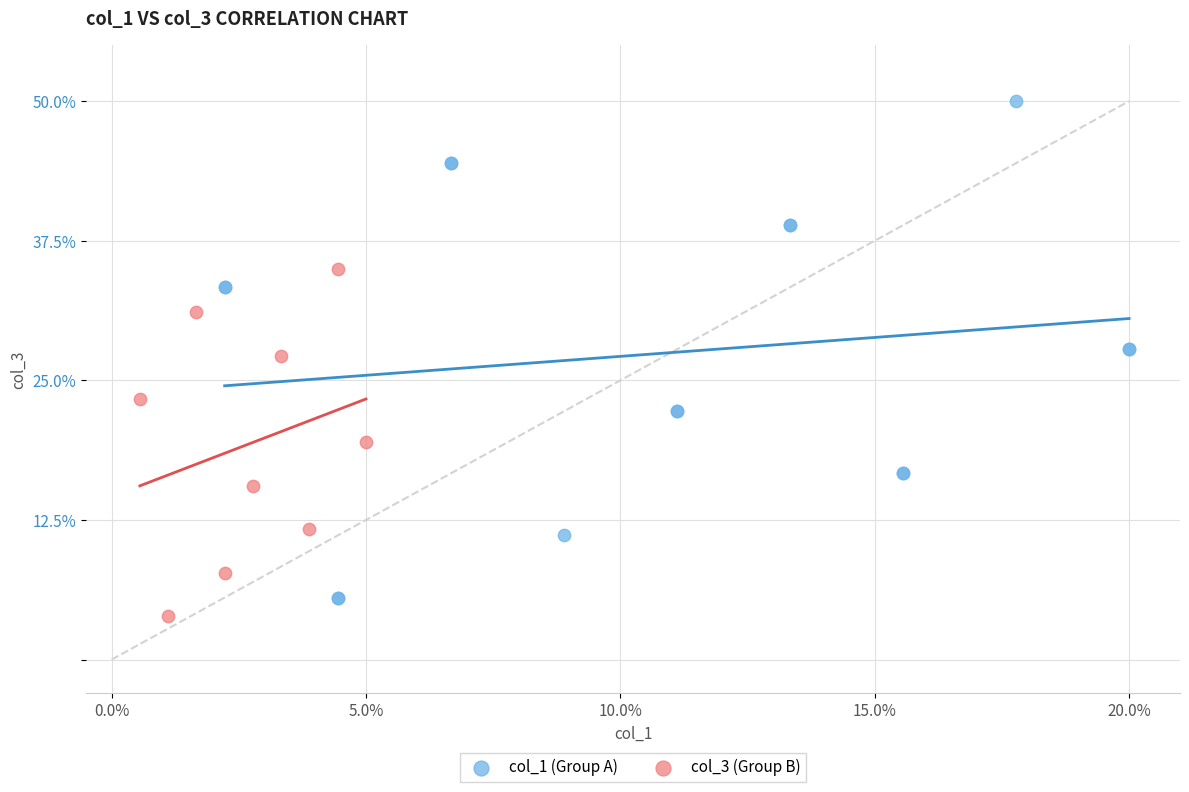

Which series has the largest Y range (max minus min)?

col_1 (Group A)